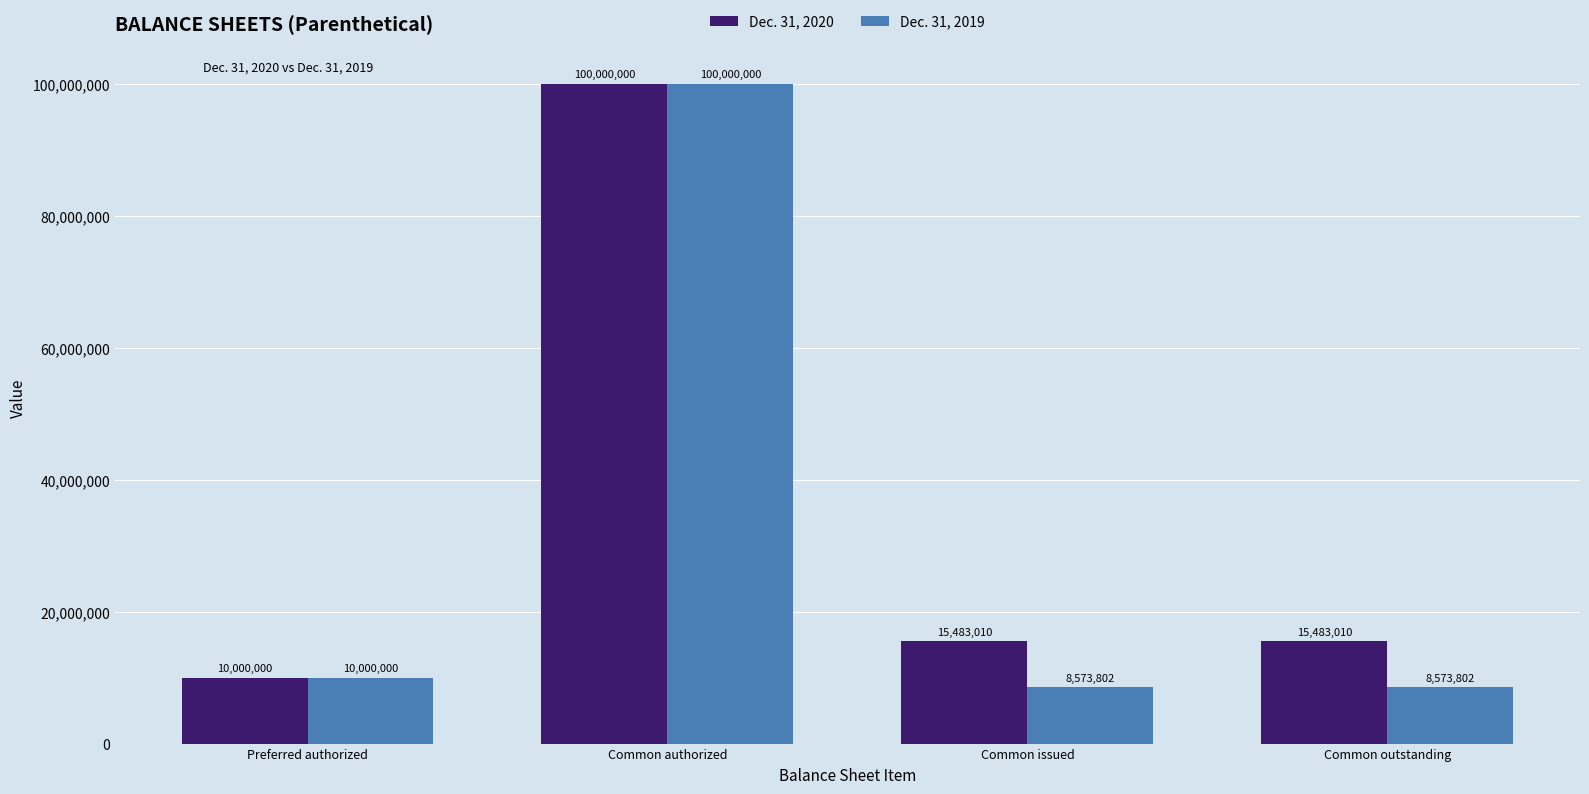

Which series changed the most between Common authorized and Common outstanding?

Dec. 31, 2019